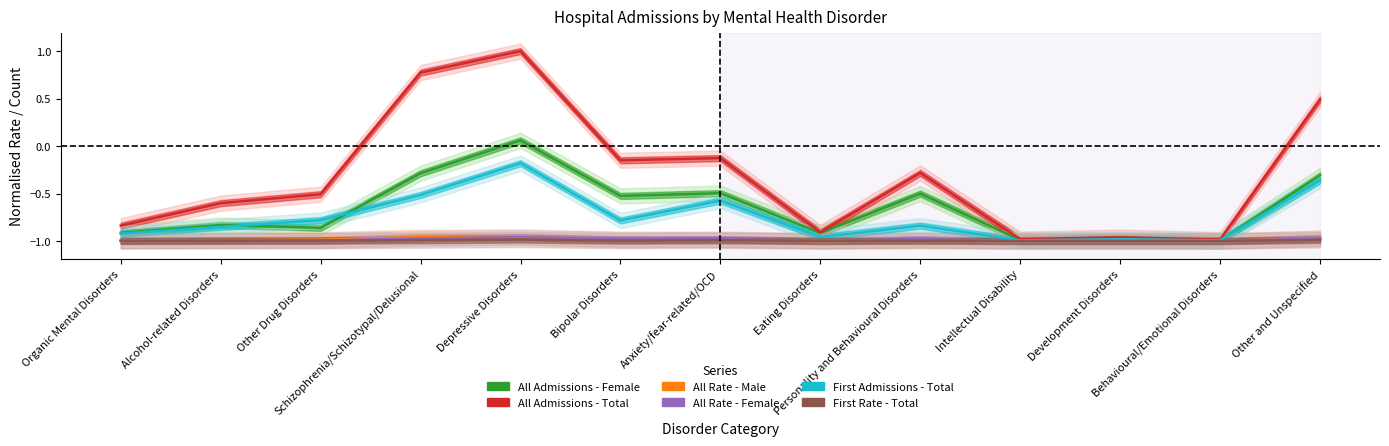

True or false: First Rate - Total and First Admissions - Total intersect in this chart.

False